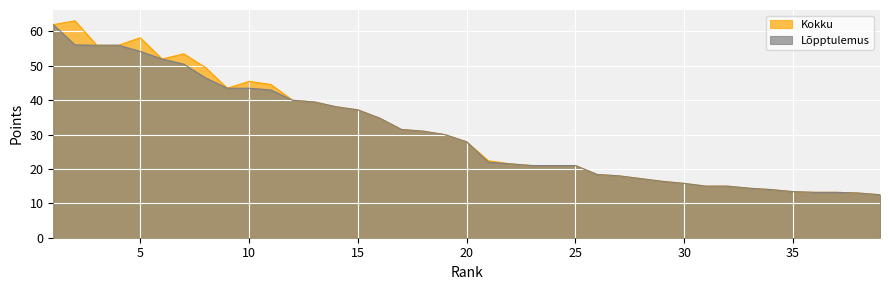

What is the lowest value of the Lõpptulemus series?

12.5